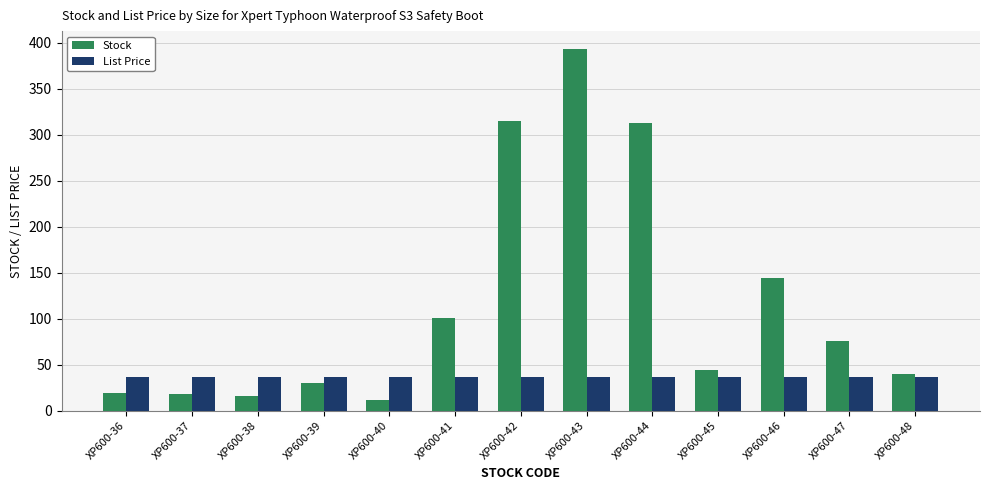

What is the average value of the List Price series?

36.0